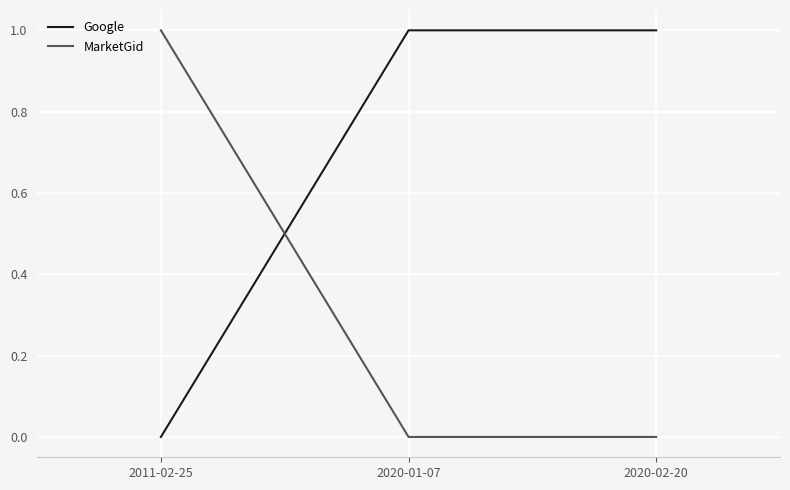

What position from the left is 2020-01-07?

2